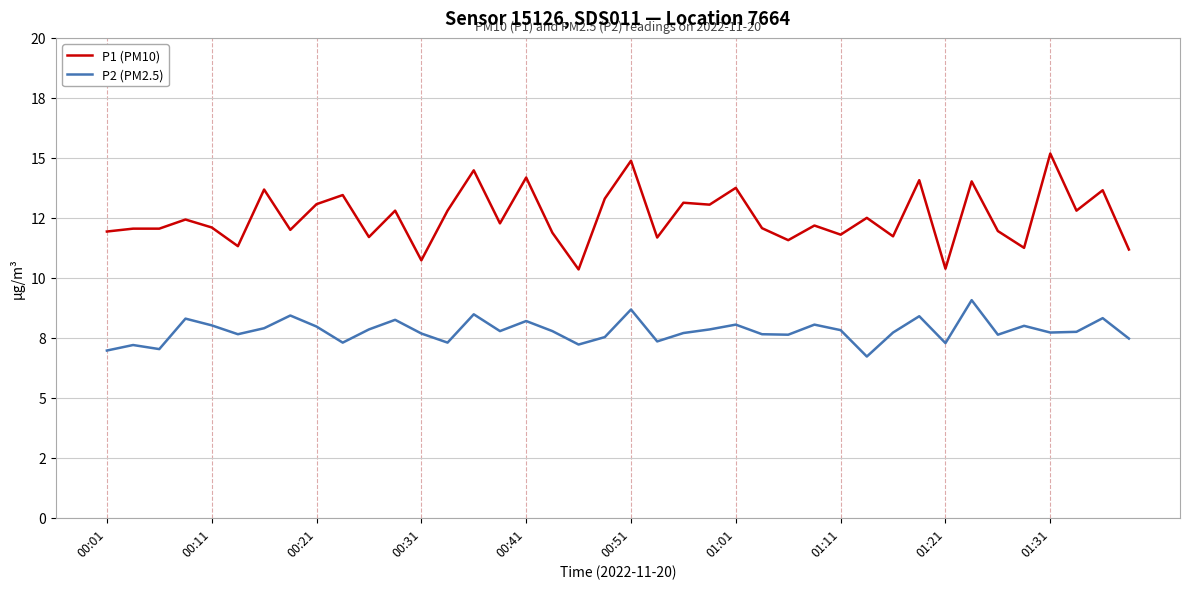

What is the smallest value displayed?

6.7